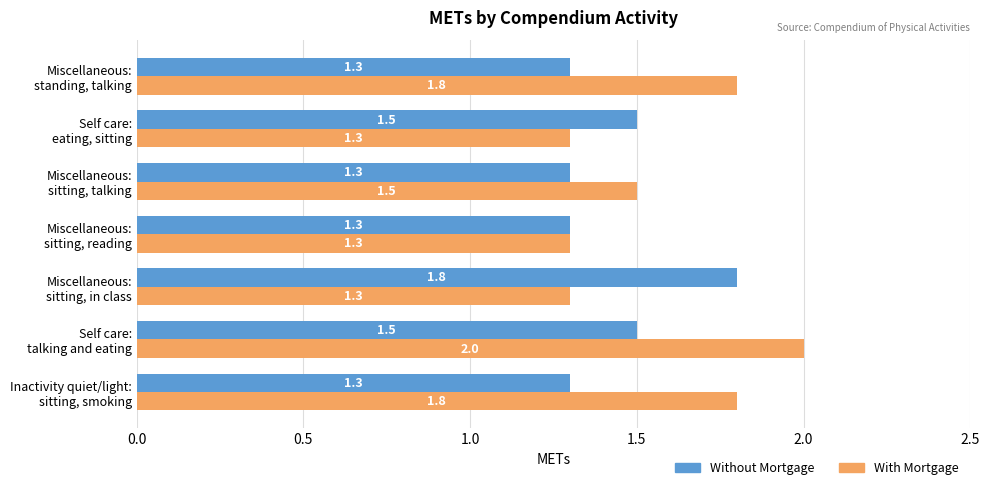

Which series has the largest range (max minus min)?

With Mortgage